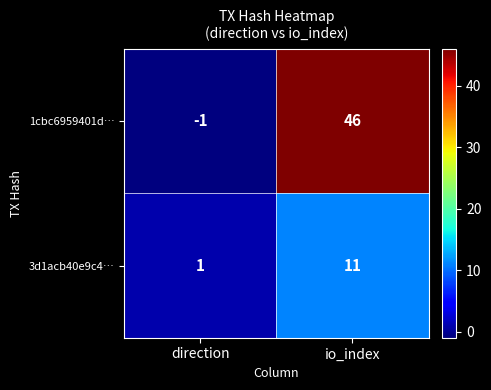

Reading left to right, transcribe all the data shown in this chart.

1cbc6959401d…: direction=-1	io_index=46
3d1acb40e9c4…: direction=1	io_index=11